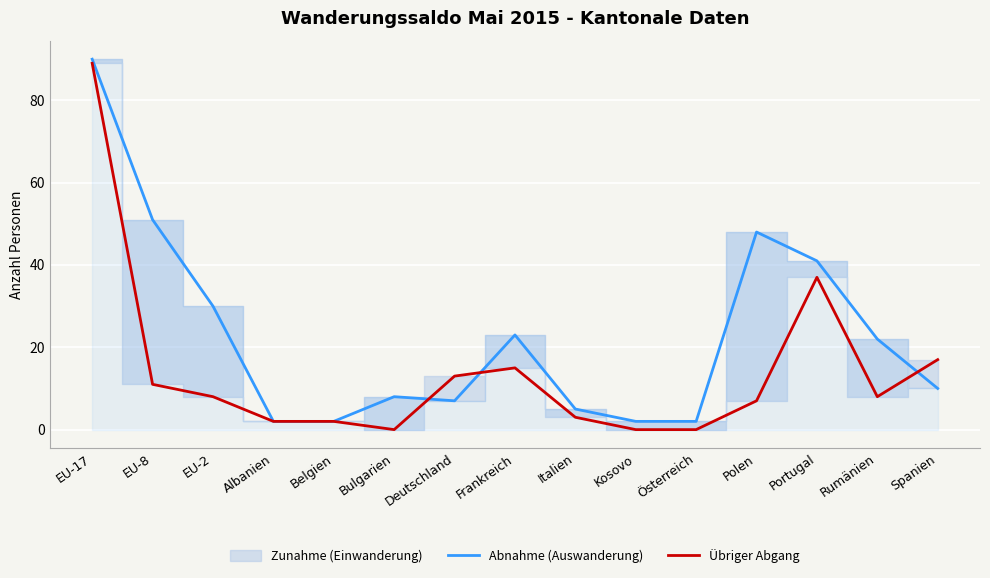

True or false: Übriger Abgang has a value of 2 at Albanien.

True